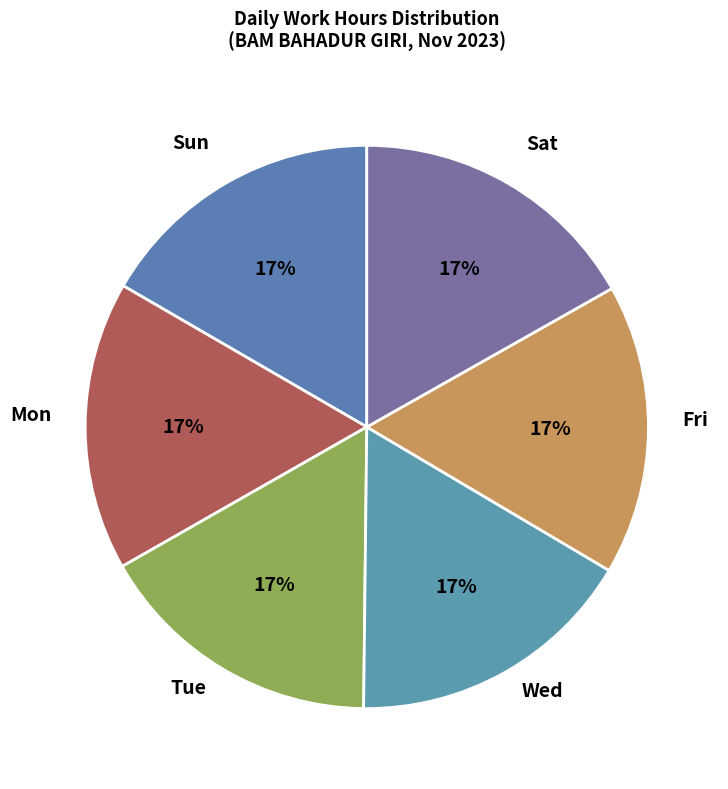

How many slices are in this pie chart?

6